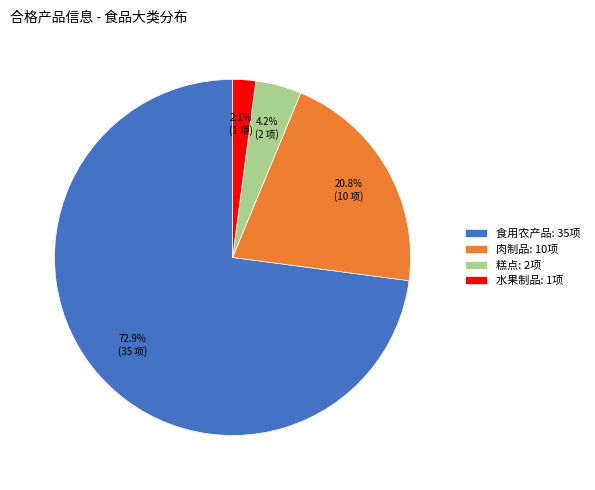

Does 糕点 represent more than half of the total?

No